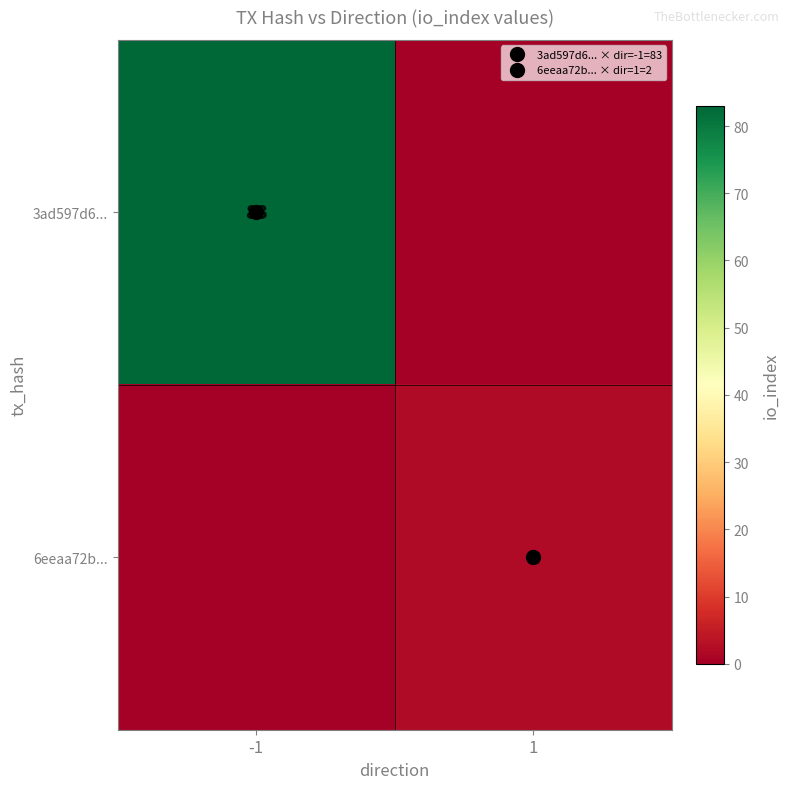

Between -1 and 1, which is larger?

-1